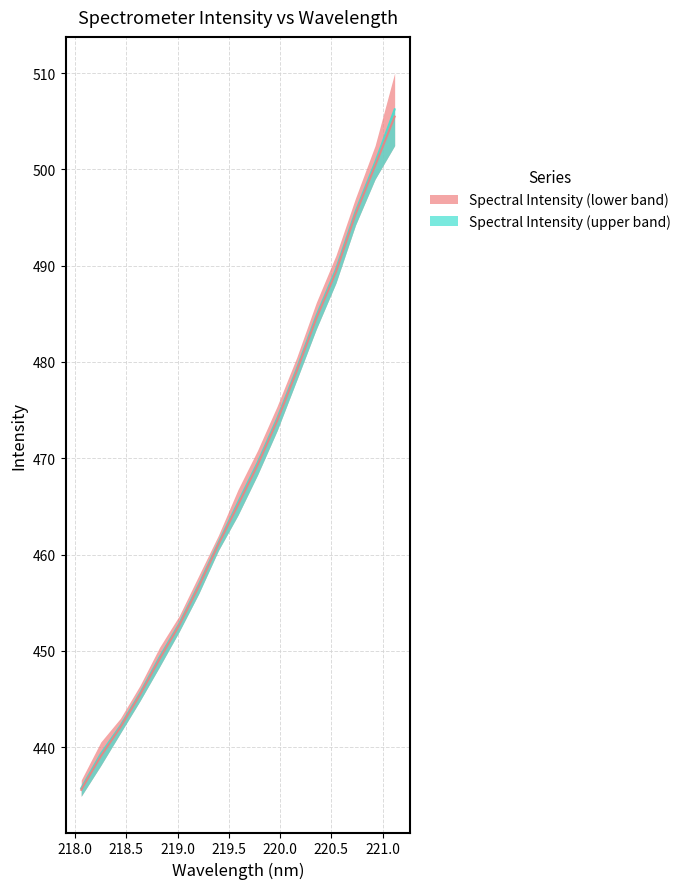

How many lines are shown in the chart?

2